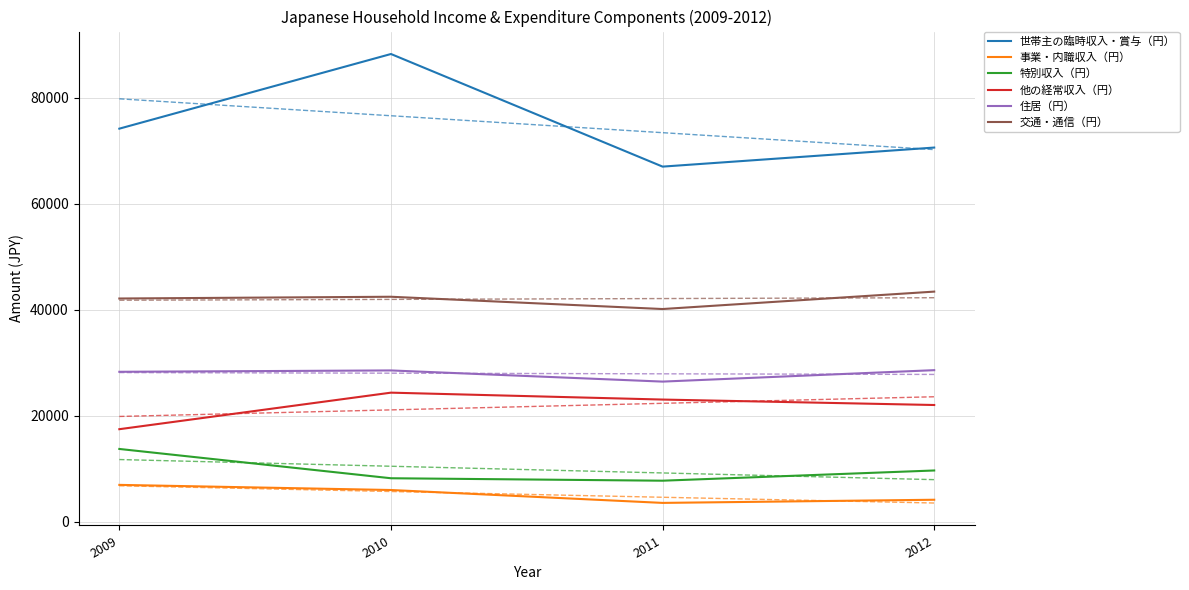

True or false: 世帯主の臨時収入・賞与（円） and 特別収入（円） intersect in this chart.

False